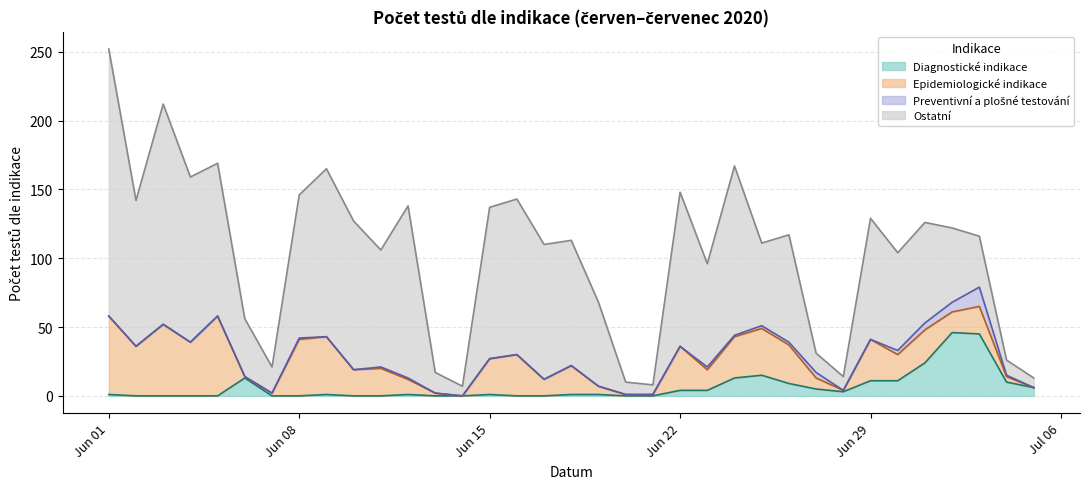

At how many categories does at least one series exceed 58?

23